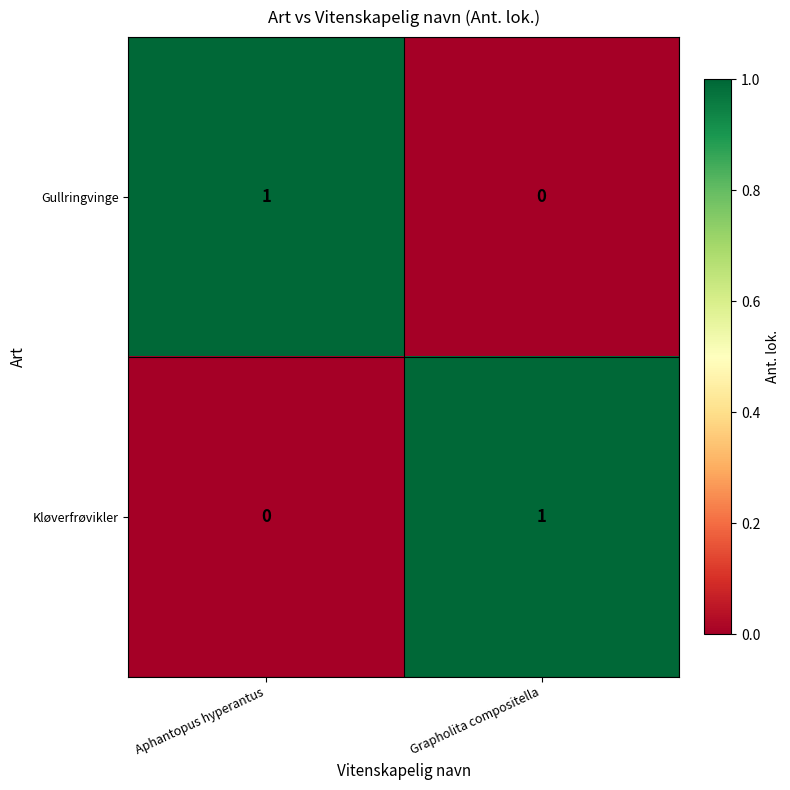

The Kløverfrøvikler series shows 0 at Aphantopus hyperantus. True or false?

True